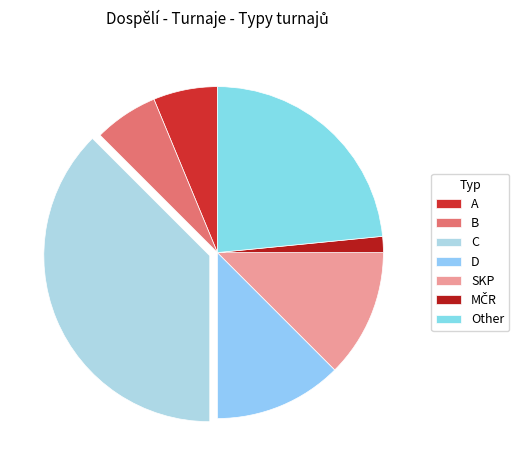

Which category has the smallest portion of the pie?

MČR